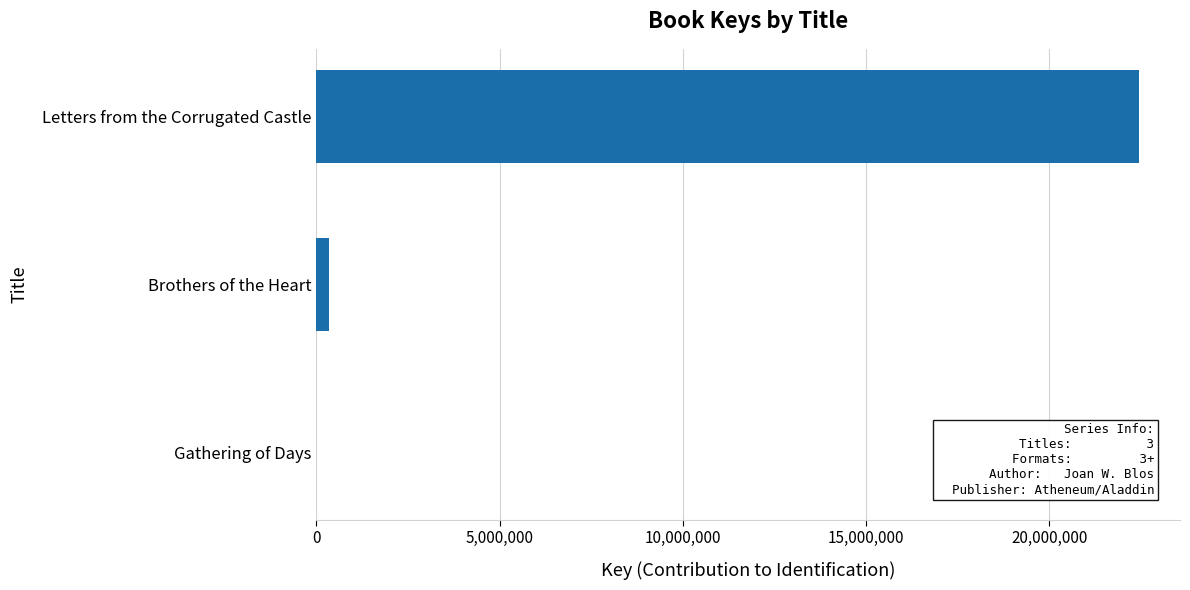

Between Letters from the Corrugated Castle and Gathering of Days, which is larger?

Letters from the Corrugated Castle